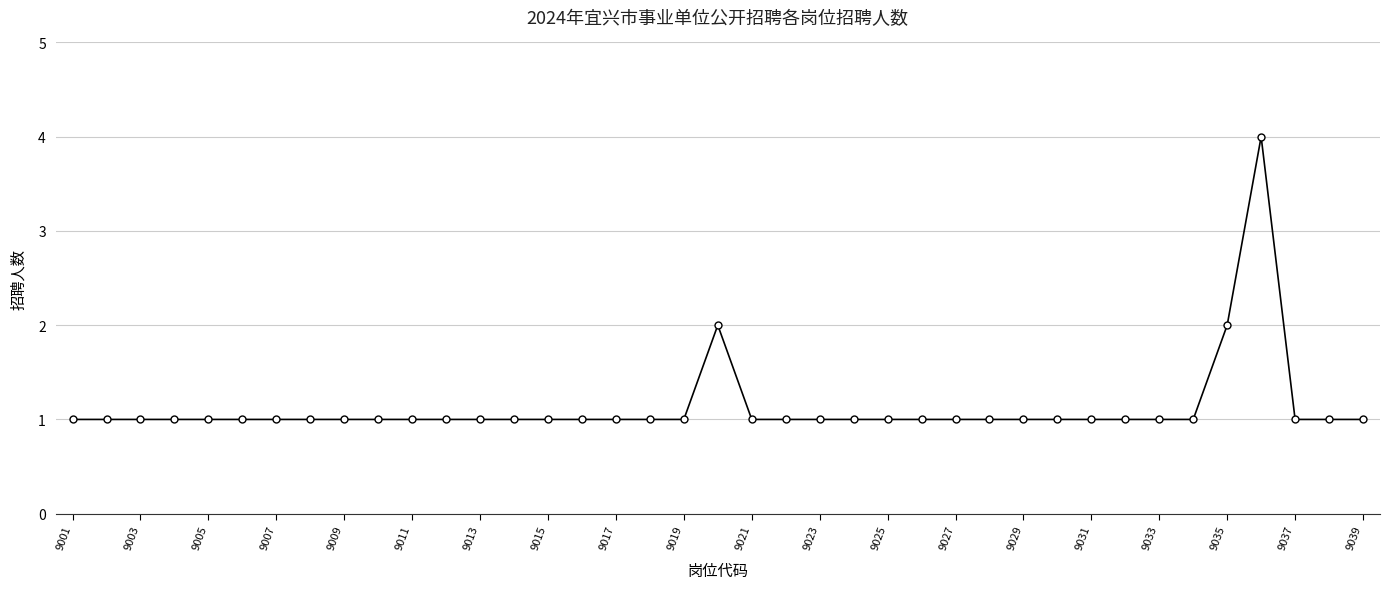

What is the minimum value shown in the chart?

1